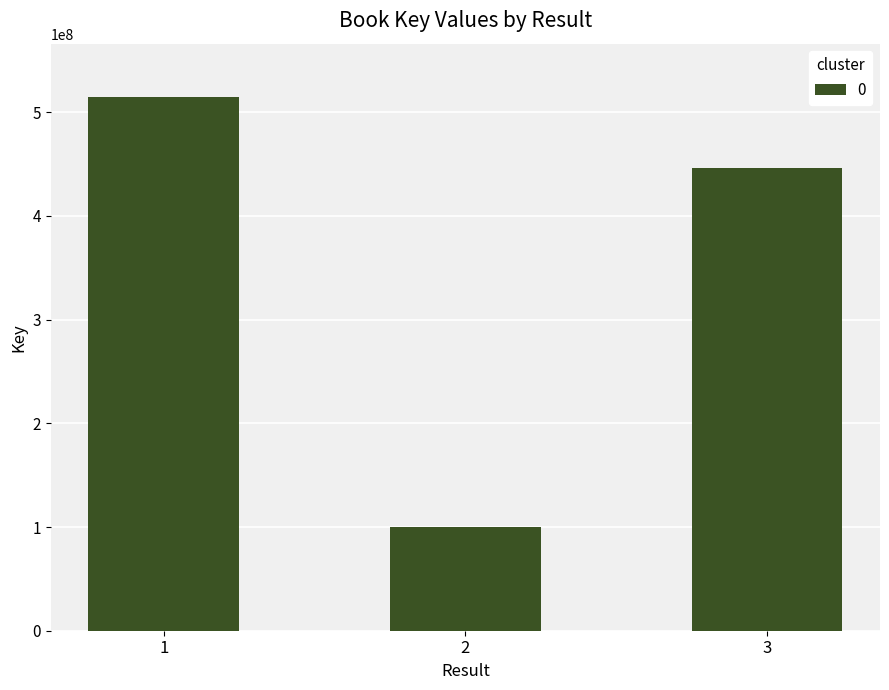

Does the chart contain stacked bars?

No